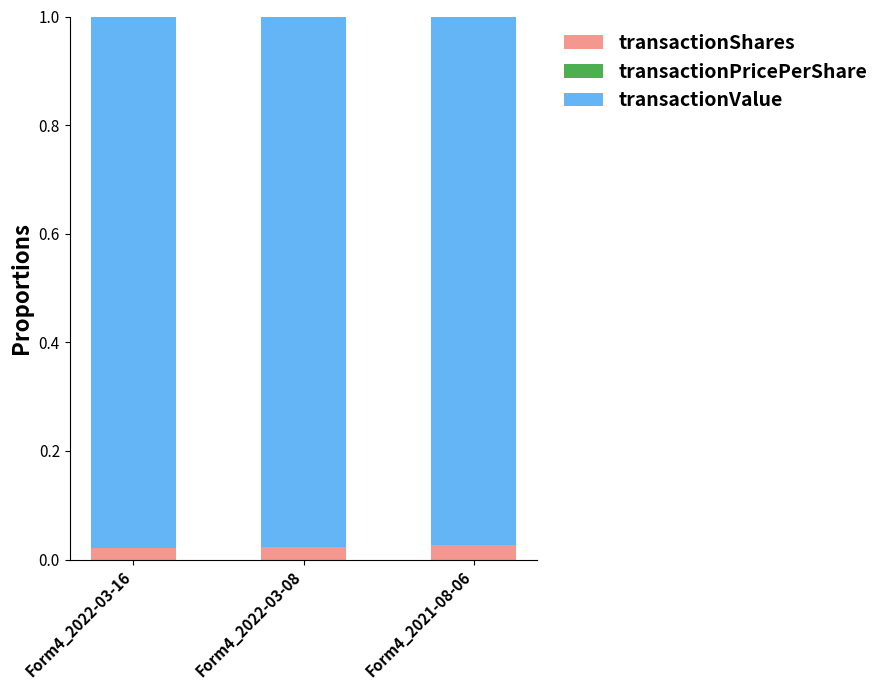

The value of transactionShares at Form4_2022-03-16 is 0.0. True or false?

True